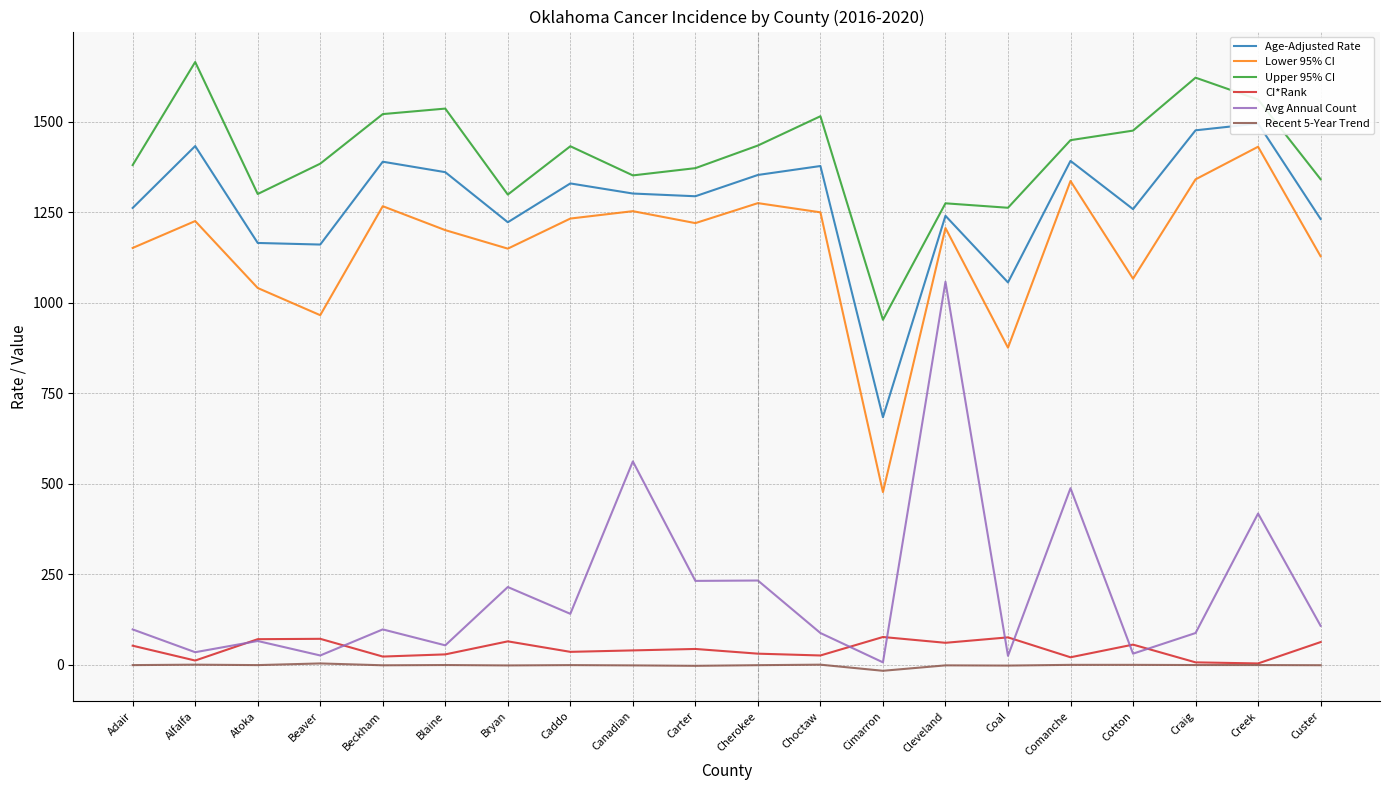

How many lines are shown in the chart?

6